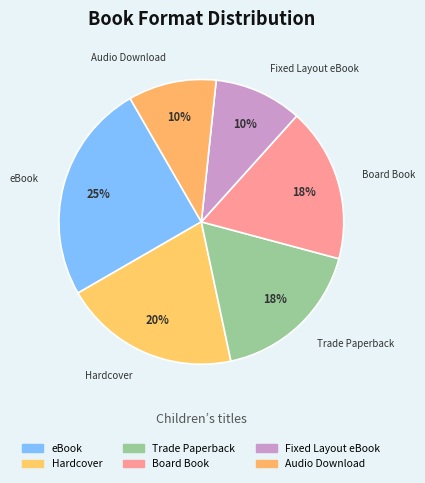

Which slice is the smallest?

Fixed Layout eBook